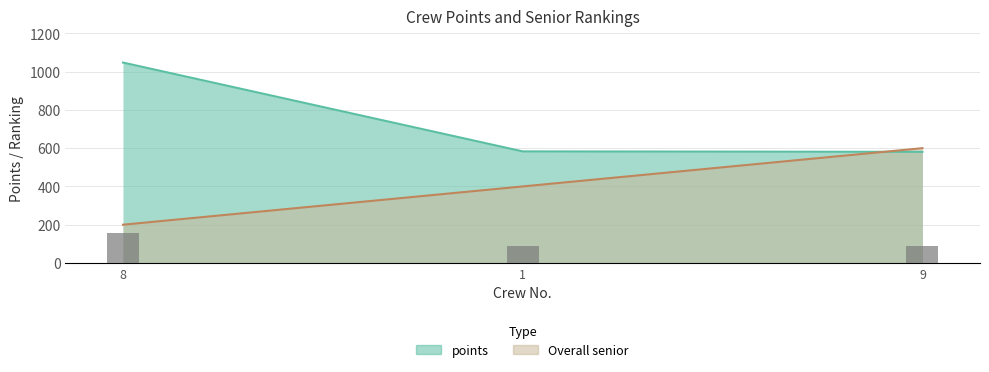

Reading left to right, extract all data points from this chart.

points: 8=1047.4	1=583.1	9=580.8
Overall senior: 8=200.0	1=400.0	9=600.0